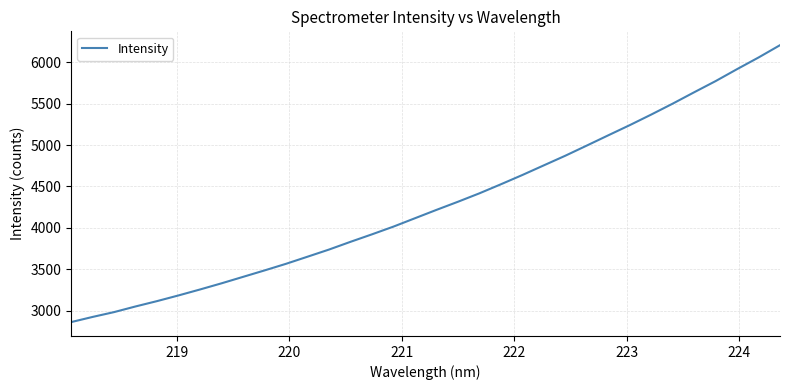

What is the difference between the maximum and minimum values?

3348.0